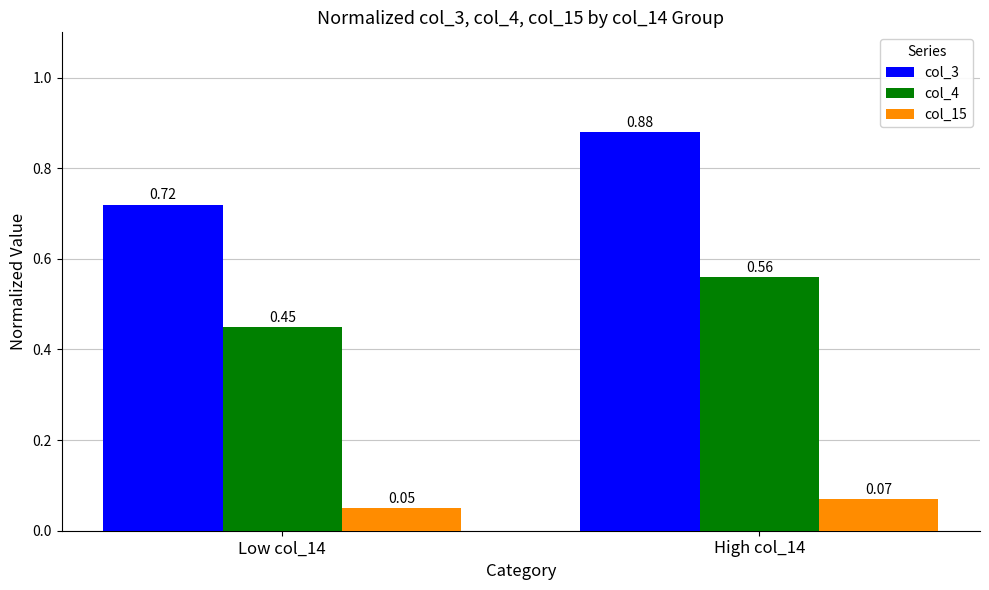

Are the bars horizontal?

No